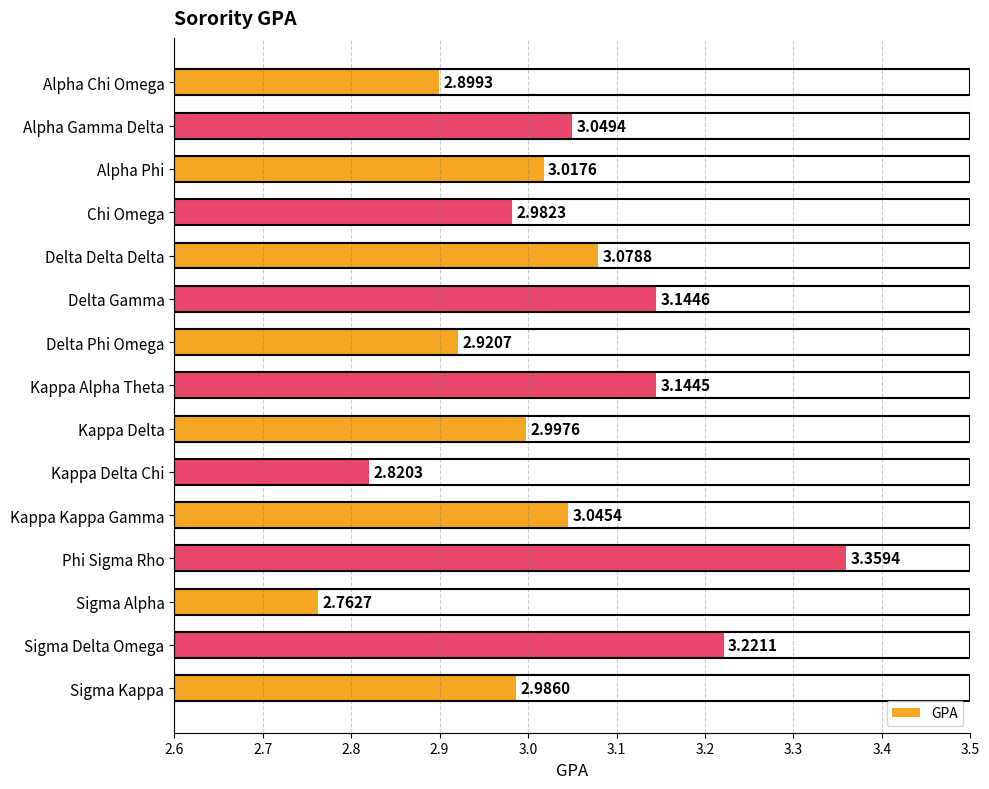

Are the bars horizontal?

Yes